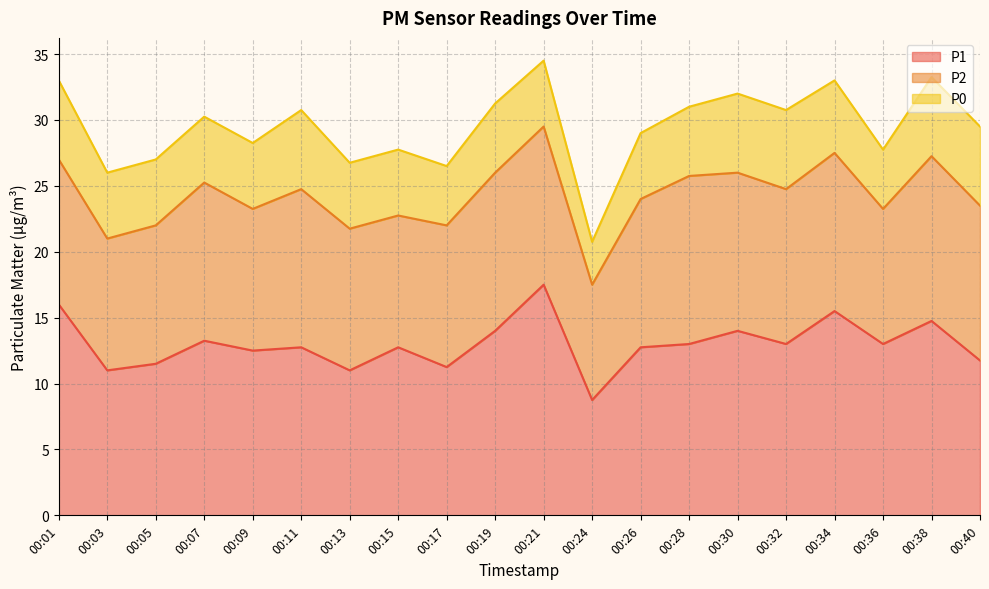

List the series in order of their peak value, lowest first.

P0, P2, P1